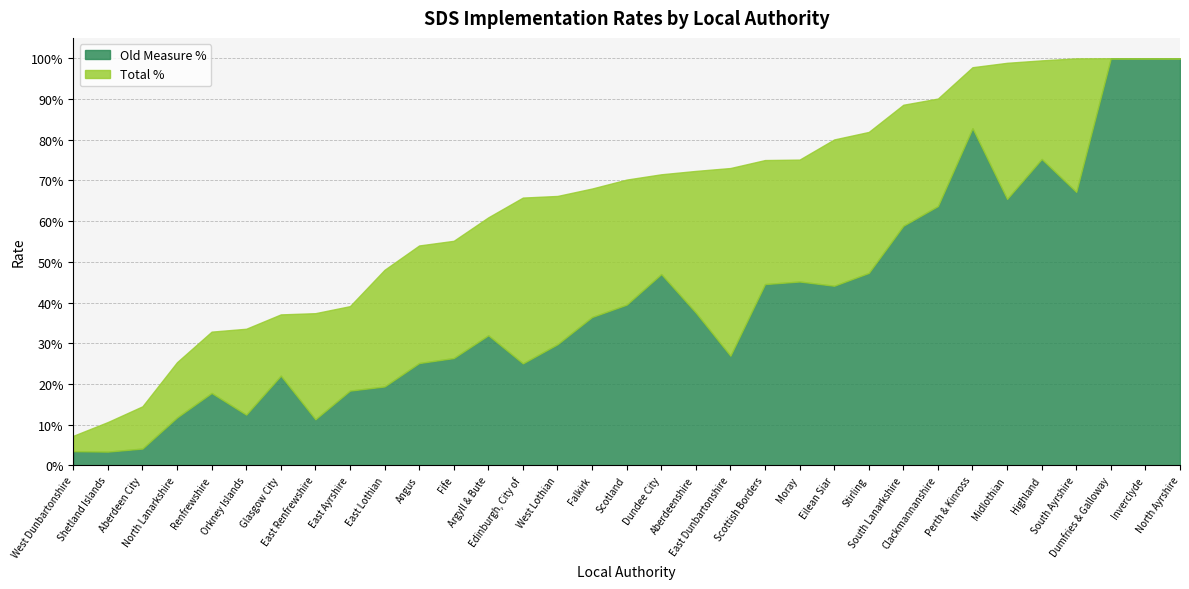

Reading right to left, extract all data points from this chart.

Old Measure %: North Ayrshire=1.0	Inverclyde=1.0	Dumfries & Galloway=1.0	South Ayrshire=0.7	Highland=0.8	Midlothian=0.7	Perth & Kinross=0.8	Clackmannanshire=0.6	South Lanarkshire=0.6	Stirling=0.5	Eilean Siar=0.4	Moray=0.5	Scottish Borders=0.4	East Dunbartonshire=0.3	Aberdeenshire=0.4	Dundee City=0.5	Scotland=0.4	Falkirk=0.4	West Lothian=0.3	Edinburgh, City of=0.3	Argyll & Bute=0.3	Fife=0.3	Angus=0.3	East Lothian=0.2	East Ayrshire=0.2	East Renfrewshire=0.1	Glasgow City=0.2	Orkney Islands=0.1	Renfrewshire=0.2	North Lanarkshire=0.1	Aberdeen City=0.0	Shetland Islands=0.0	West Dunbartonshire=0.0
Total %: North Ayrshire=1.0	Inverclyde=1.0	Dumfries & Galloway=1.0	South Ayrshire=1.0	Highland=1.0	Midlothian=1.0	Perth & Kinross=1.0	Clackmannanshire=0.9	South Lanarkshire=0.9	Stirling=0.8	Eilean Siar=0.8	Moray=0.8	Scottish Borders=0.7	East Dunbartonshire=0.7	Aberdeenshire=0.7	Dundee City=0.7	Scotland=0.7	Falkirk=0.7	West Lothian=0.7	Edinburgh, City of=0.7	Argyll & Bute=0.6	Fife=0.6	Angus=0.5	East Lothian=0.5	East Ayrshire=0.4	East Renfrewshire=0.4	Glasgow City=0.4	Orkney Islands=0.3	Renfrewshire=0.3	North Lanarkshire=0.3	Aberdeen City=0.1	Shetland Islands=0.1	West Dunbartonshire=0.1